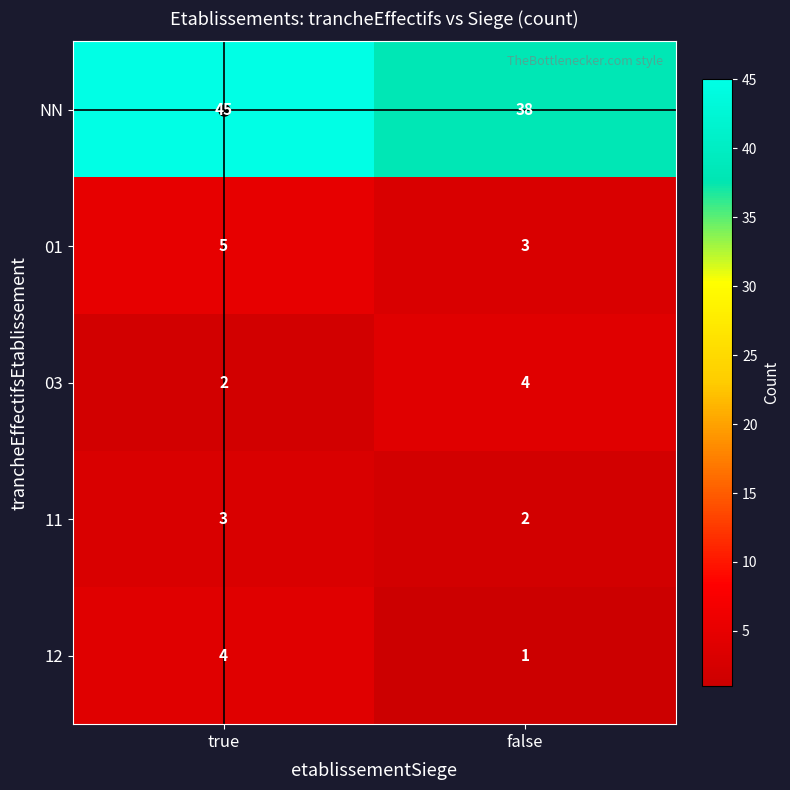

How many values in the 12 series are below 4?

1